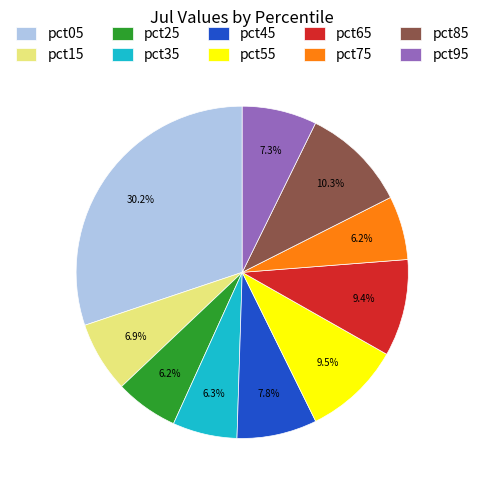

What is the total percentage of pct55 and pct75?

15.7%